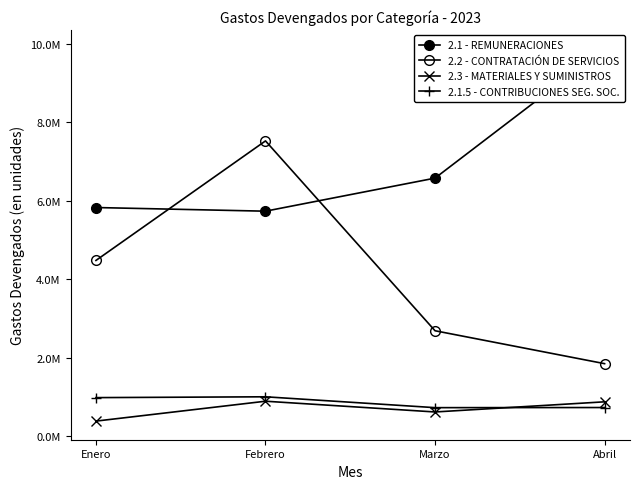

What is the sum of all 2.1 - REMUNERACIONES values?

28010450.2